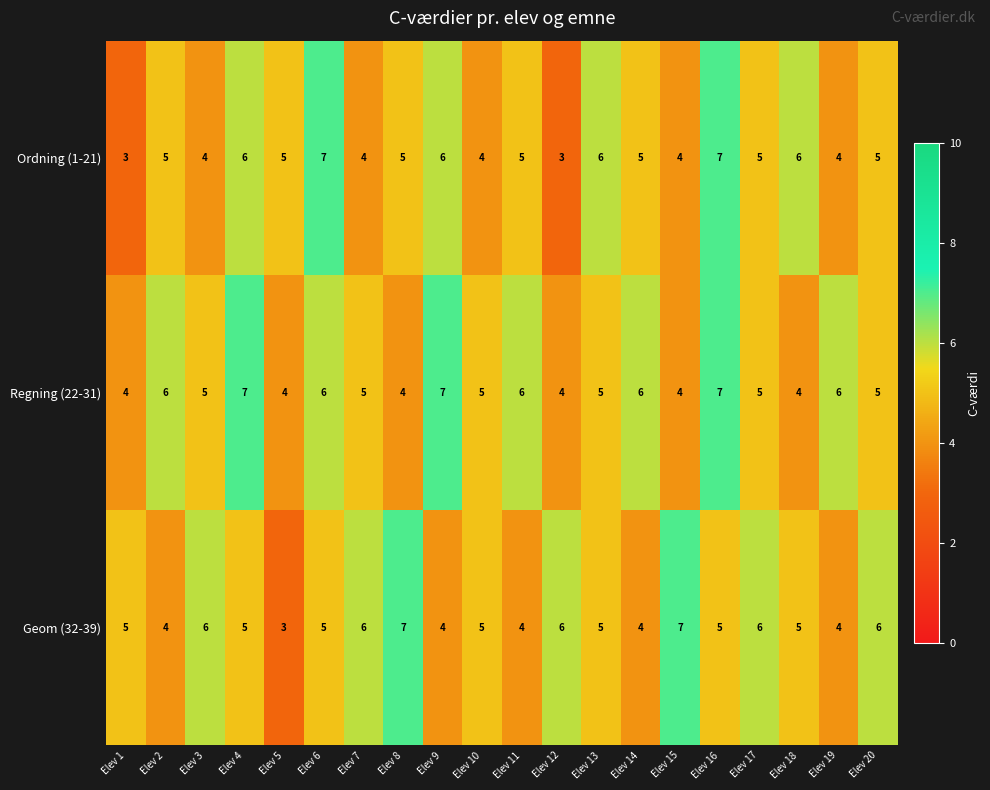

At Elev 9, list the series in order from smallest to largest.

Geom (32-39), Ordning (1-21), Regning (22-31)